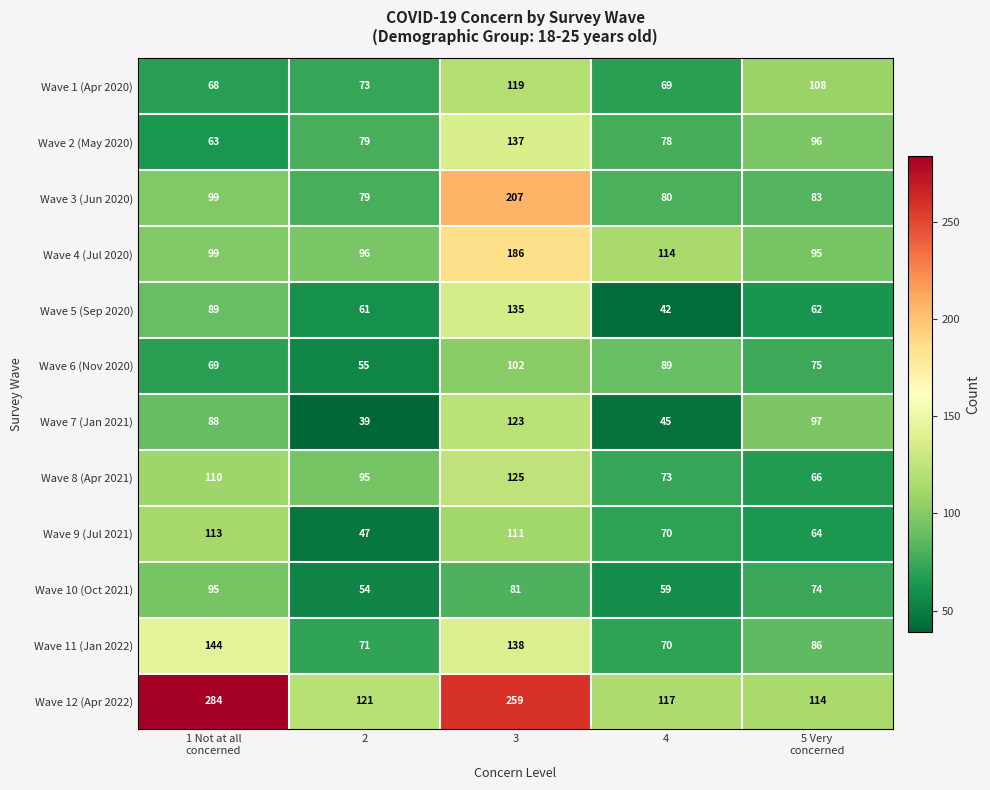

What is the smallest value displayed?

39